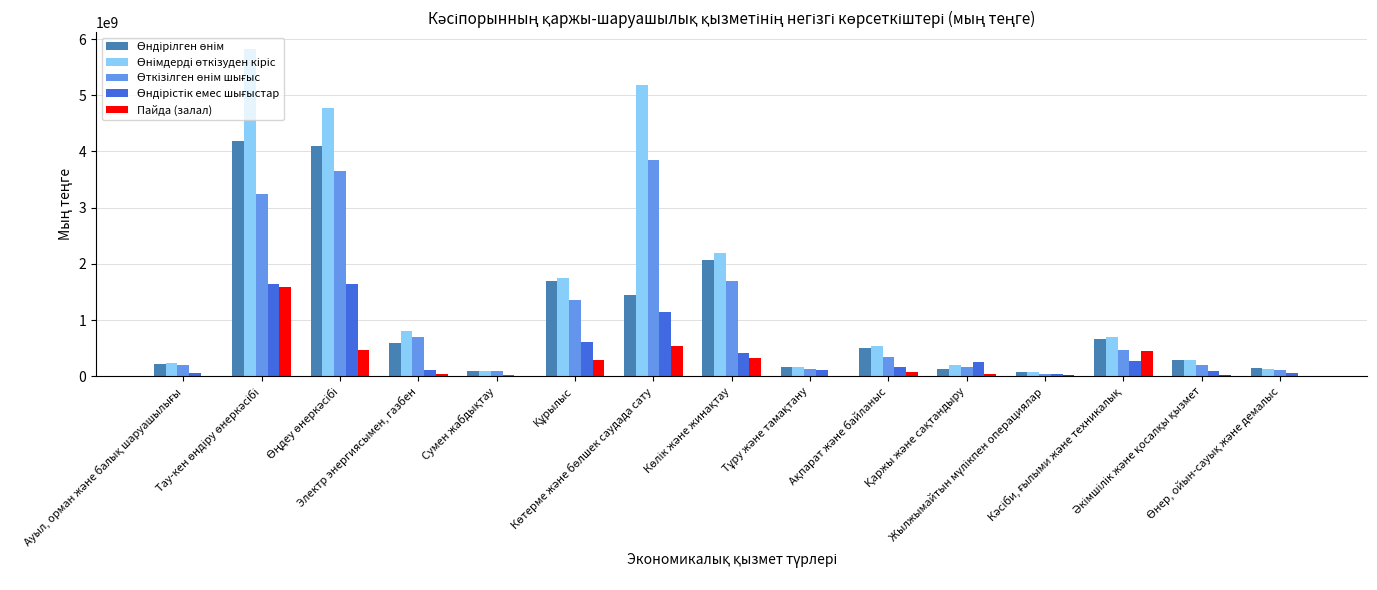

What is the sum of all Пайда (залал) values?

3909280102